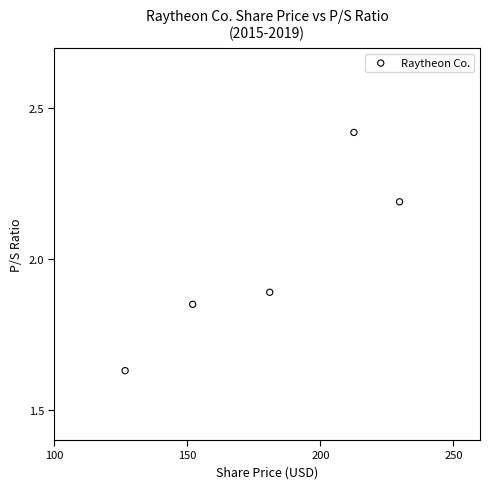

What is the average X value?

180.4